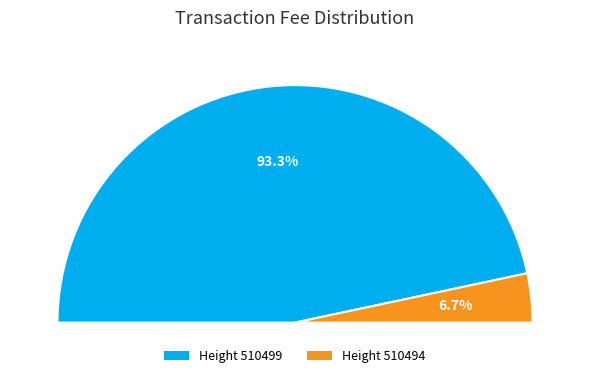

Which slice is the largest?

510499